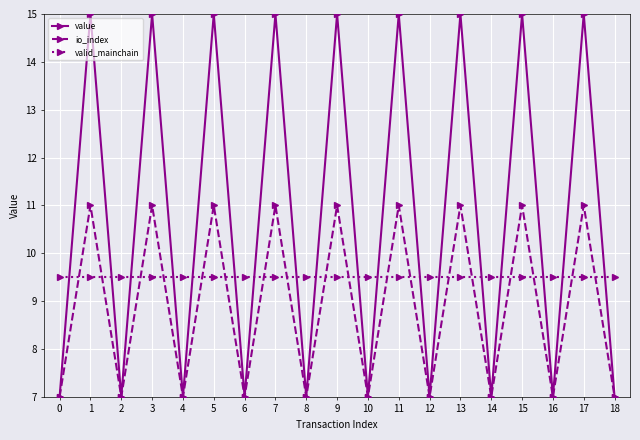

How many data points does each series have?

19